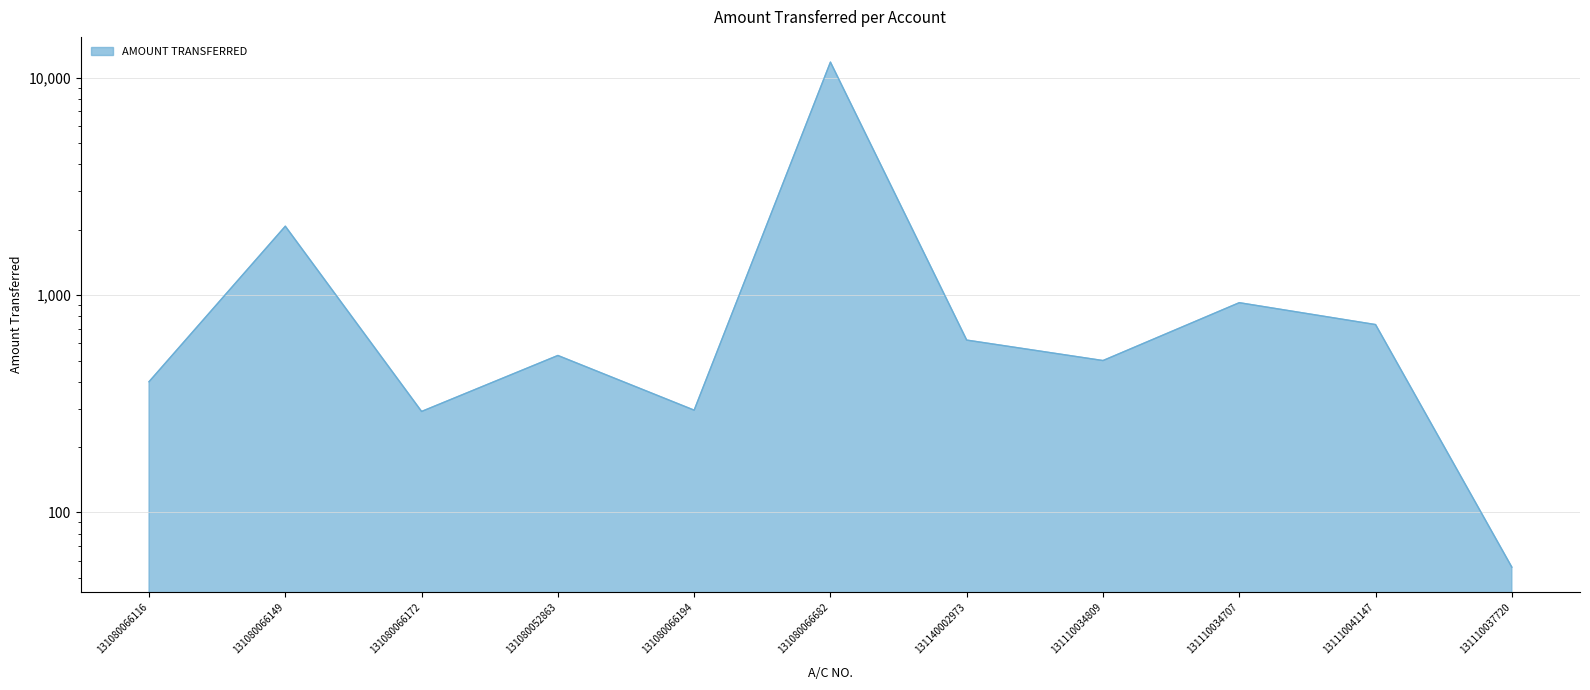

At which category does the chart reach its minimum across all series?

131110037720